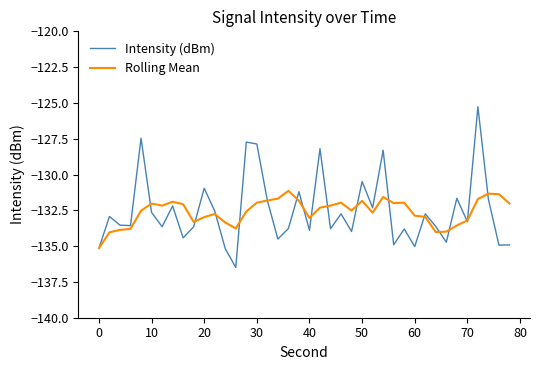

True or false: Rolling Mean and Intensity (dBm) intersect in this chart.

True